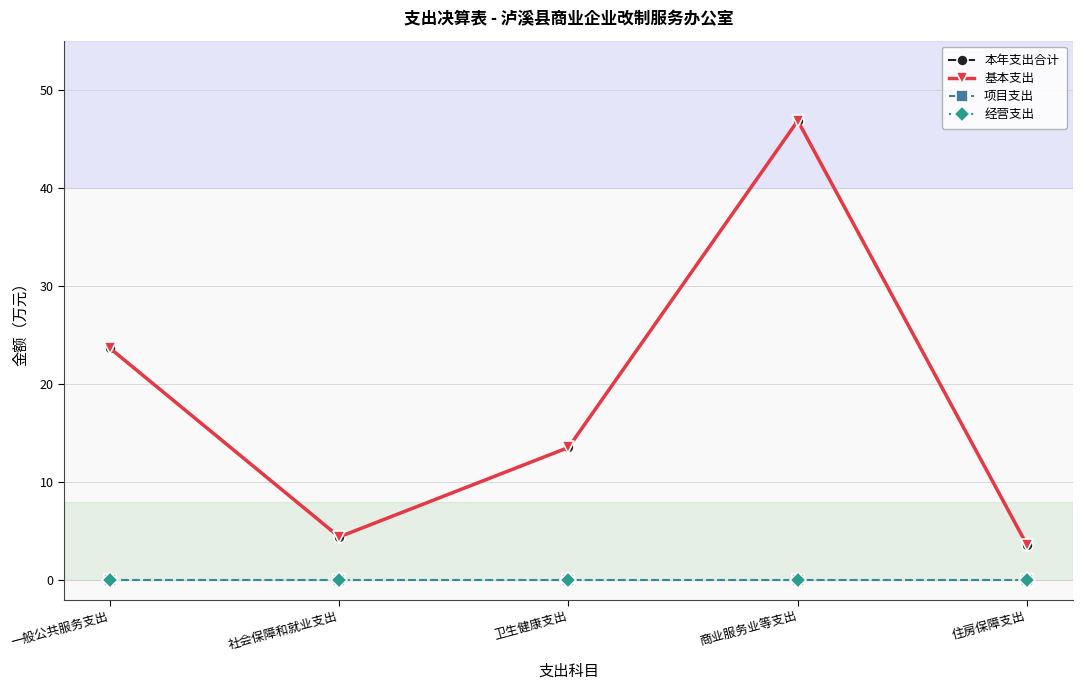

Which has a higher value, 商业服务业等支出 or 社会保障和就业支出?

商业服务业等支出